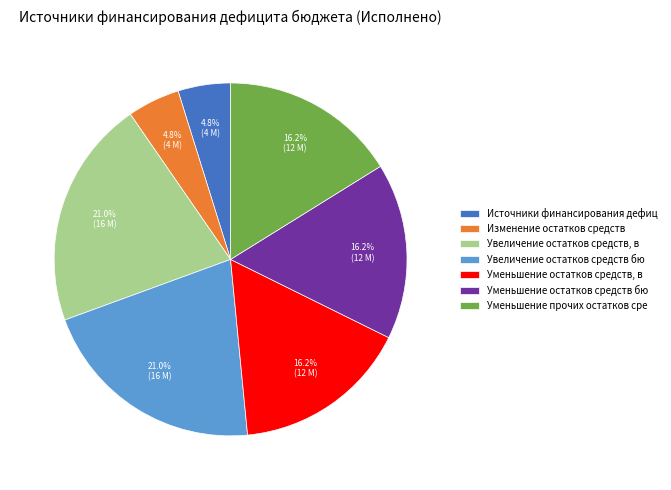

What percentage is NOT represented by Уменьшение прочих остатков сре?

83.8%